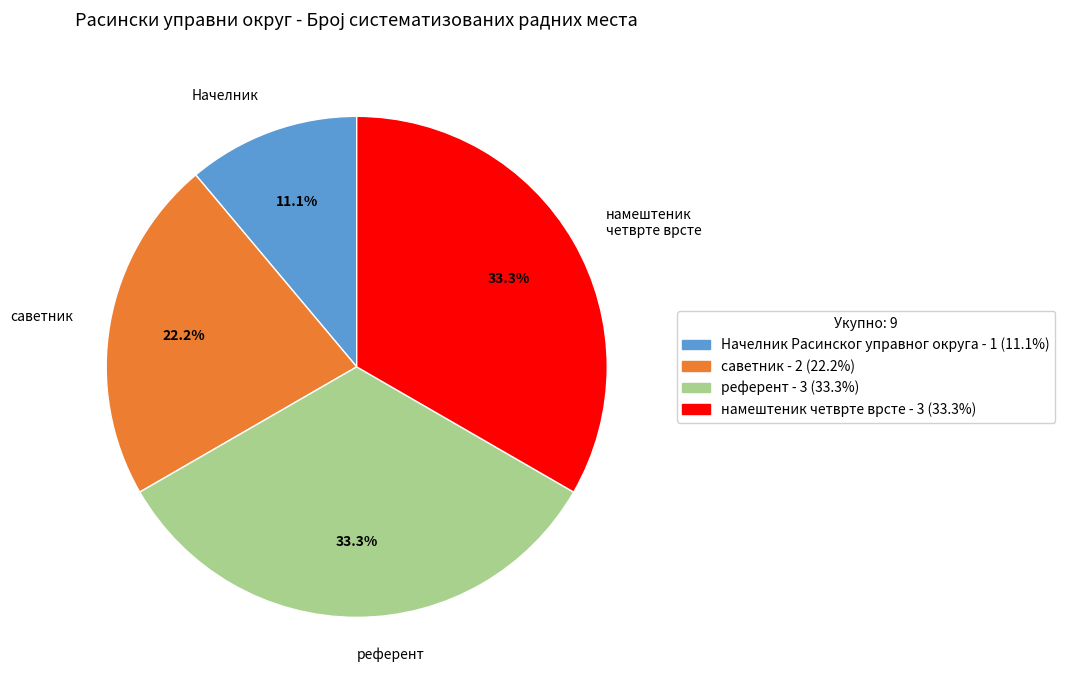

Approximately how many times larger is the value at саветник compared to референт?

0.7